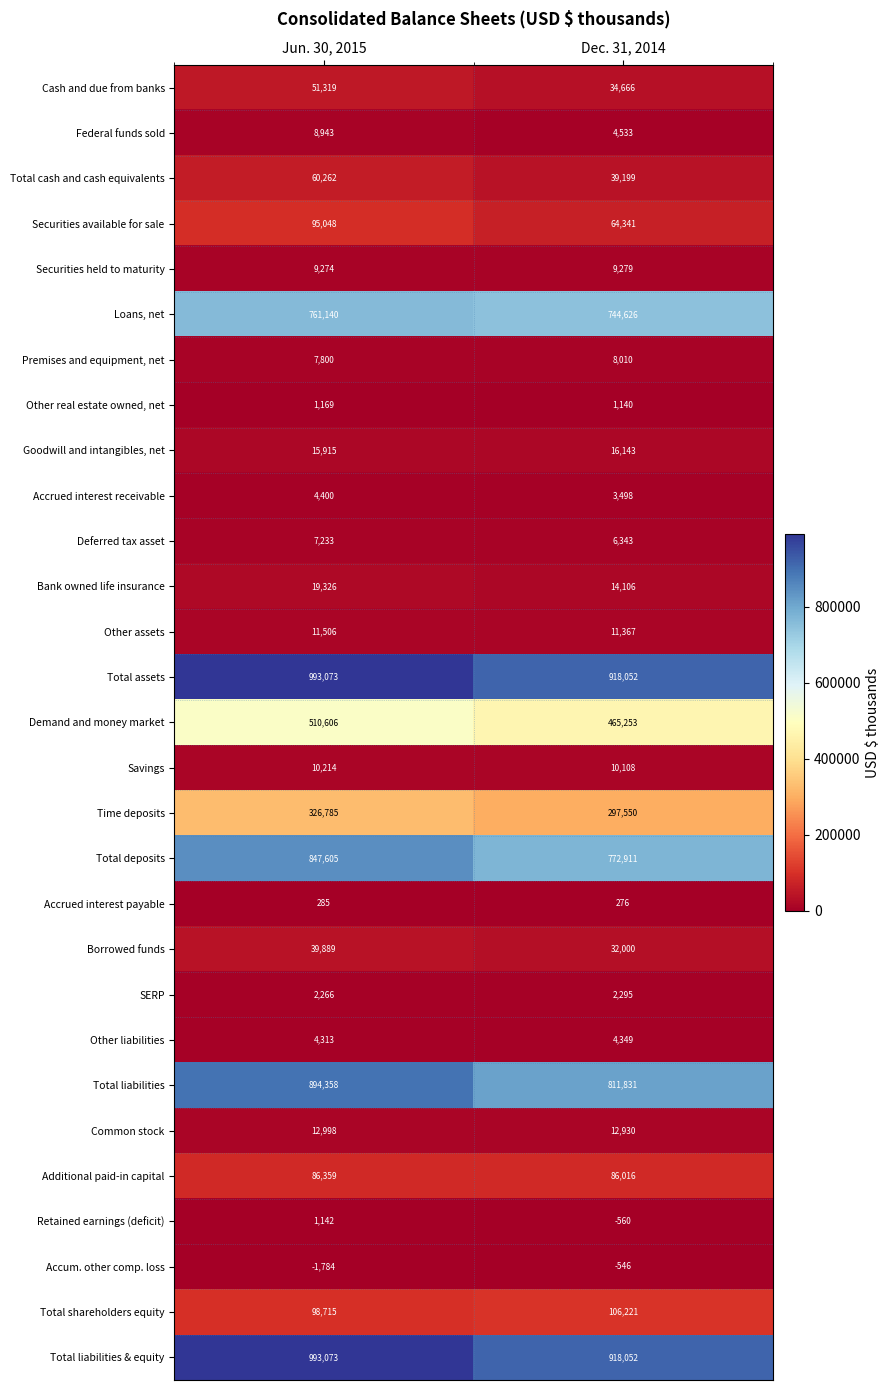

What is the smallest value displayed?

-1784